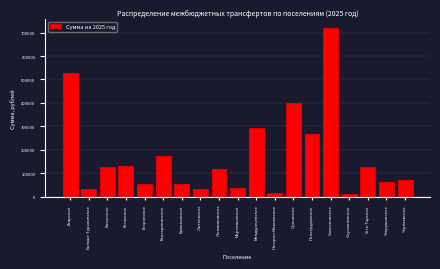

Where is the data nearest to the value 365500?

Орловское